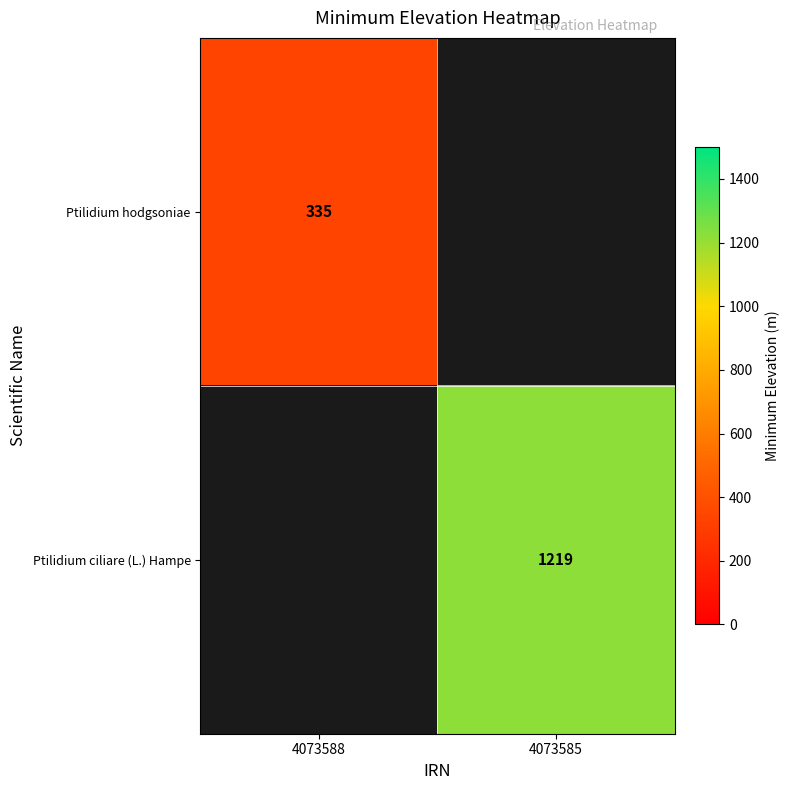

True or false: Ptilidium hodgsoniae has a value of 71 at 4073588.

False